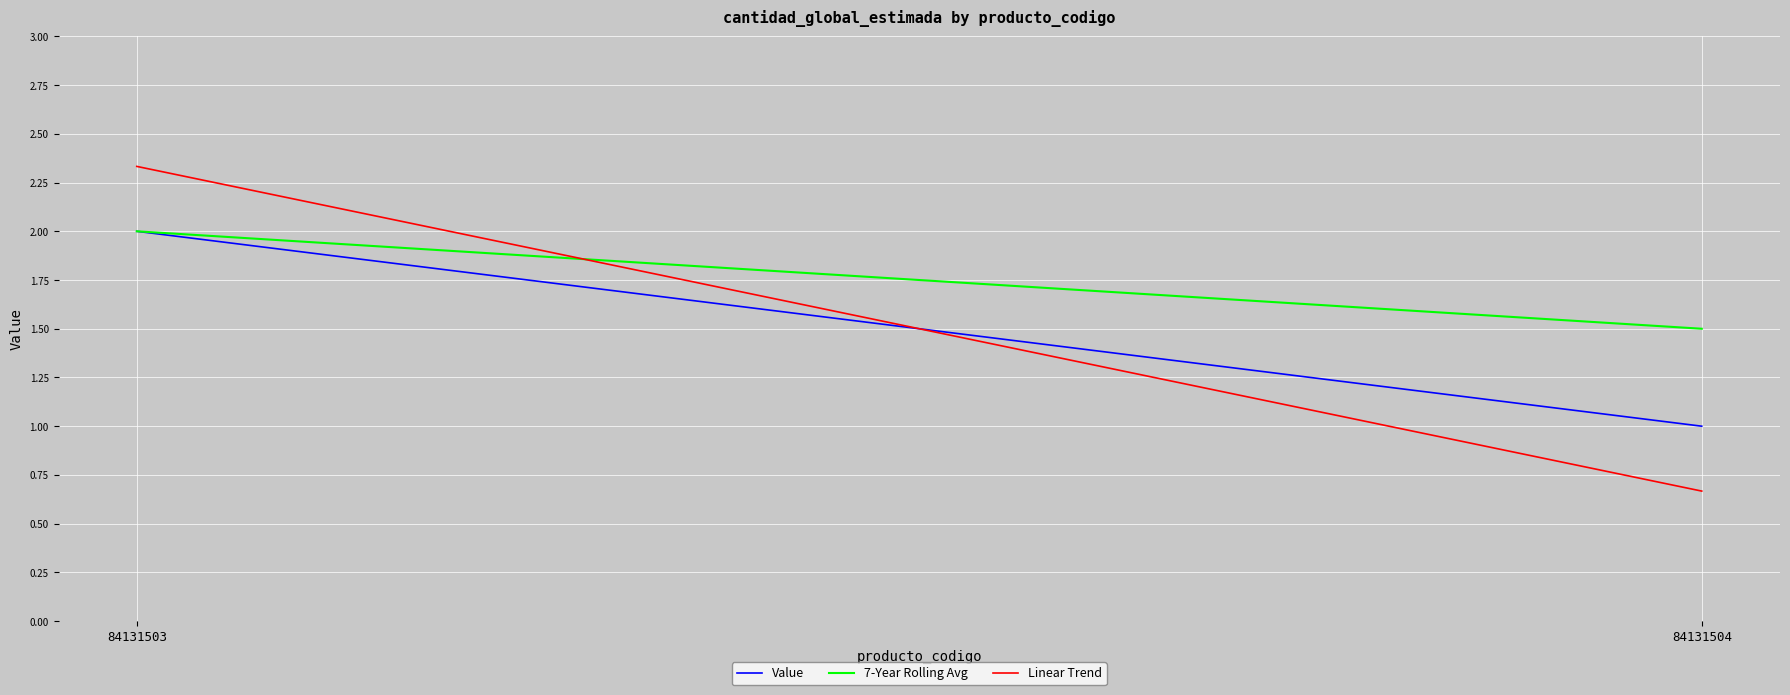

What is the value of the 7-Year Rolling Avg point at the 1st from the left?

2.0